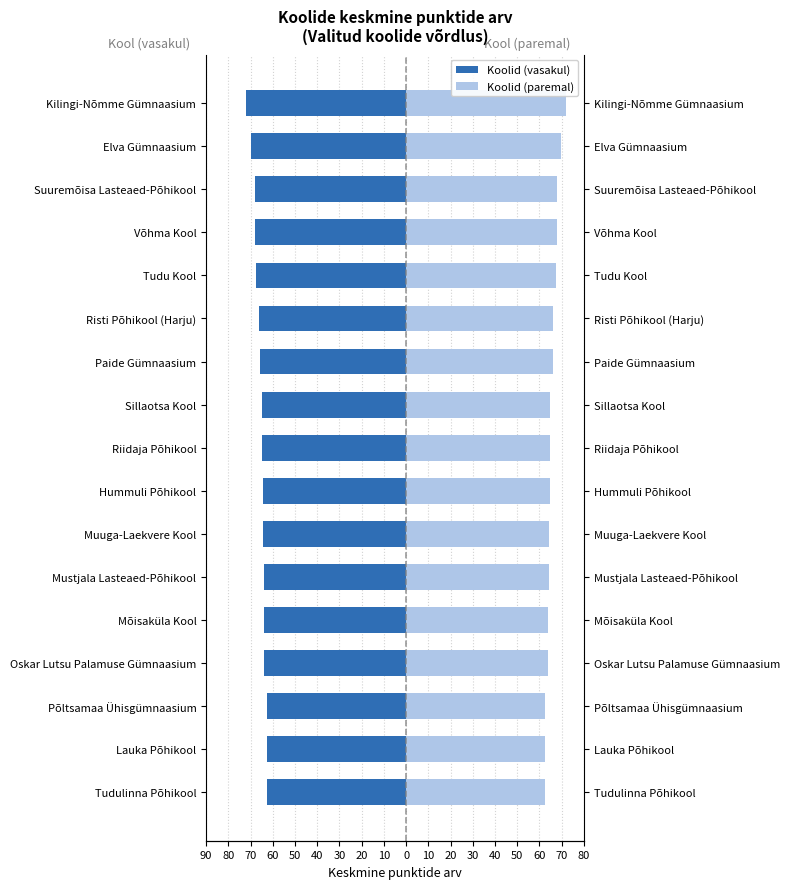

The value of Average Score (left) at Elva Gümnaasium is -69.8. True or false?

True